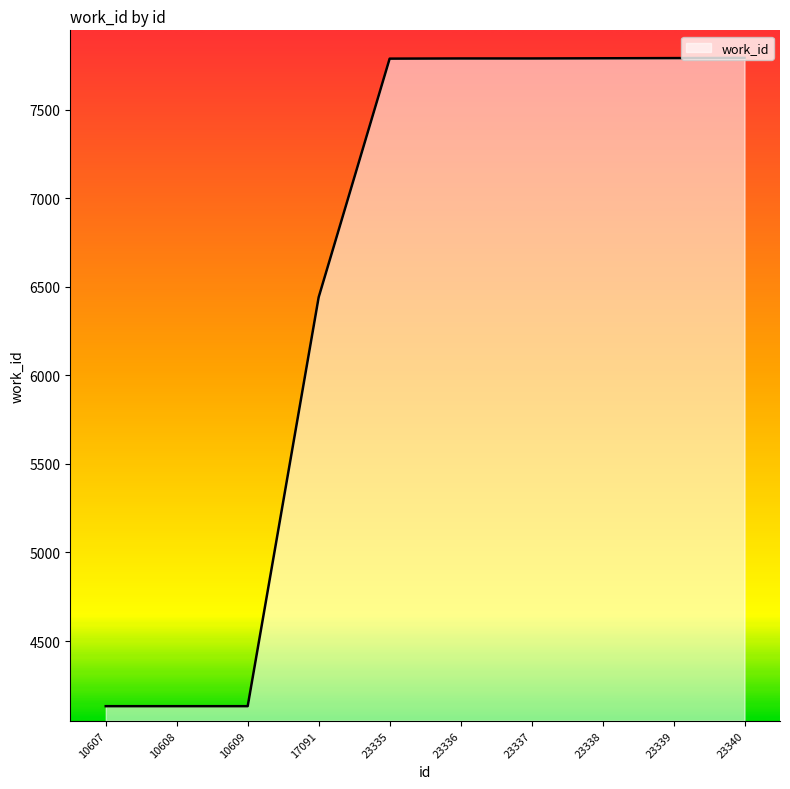

The value at 10608 is 4132. True or false?

True